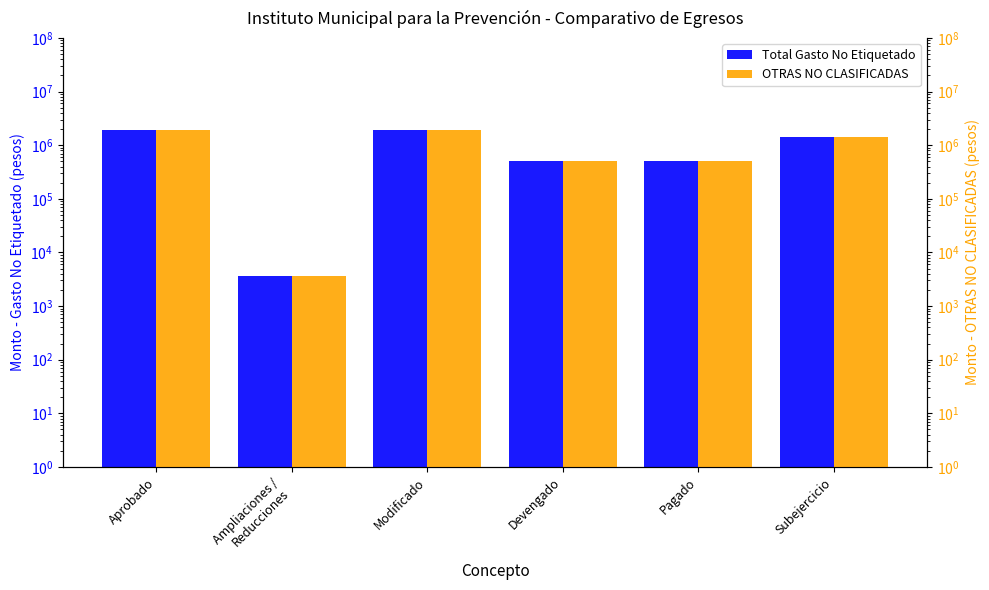

What position from the left is Ampliaciones /
Reducciones?

2